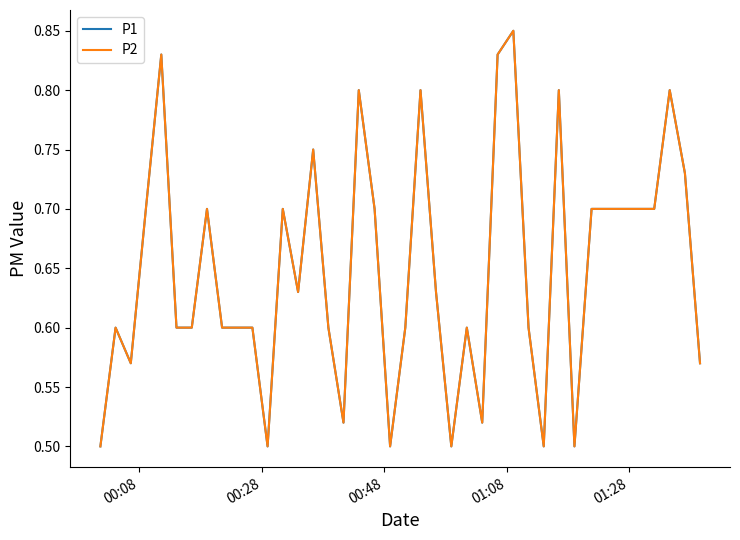

What is the difference between the maximum and minimum values in the P1 series?

0.3